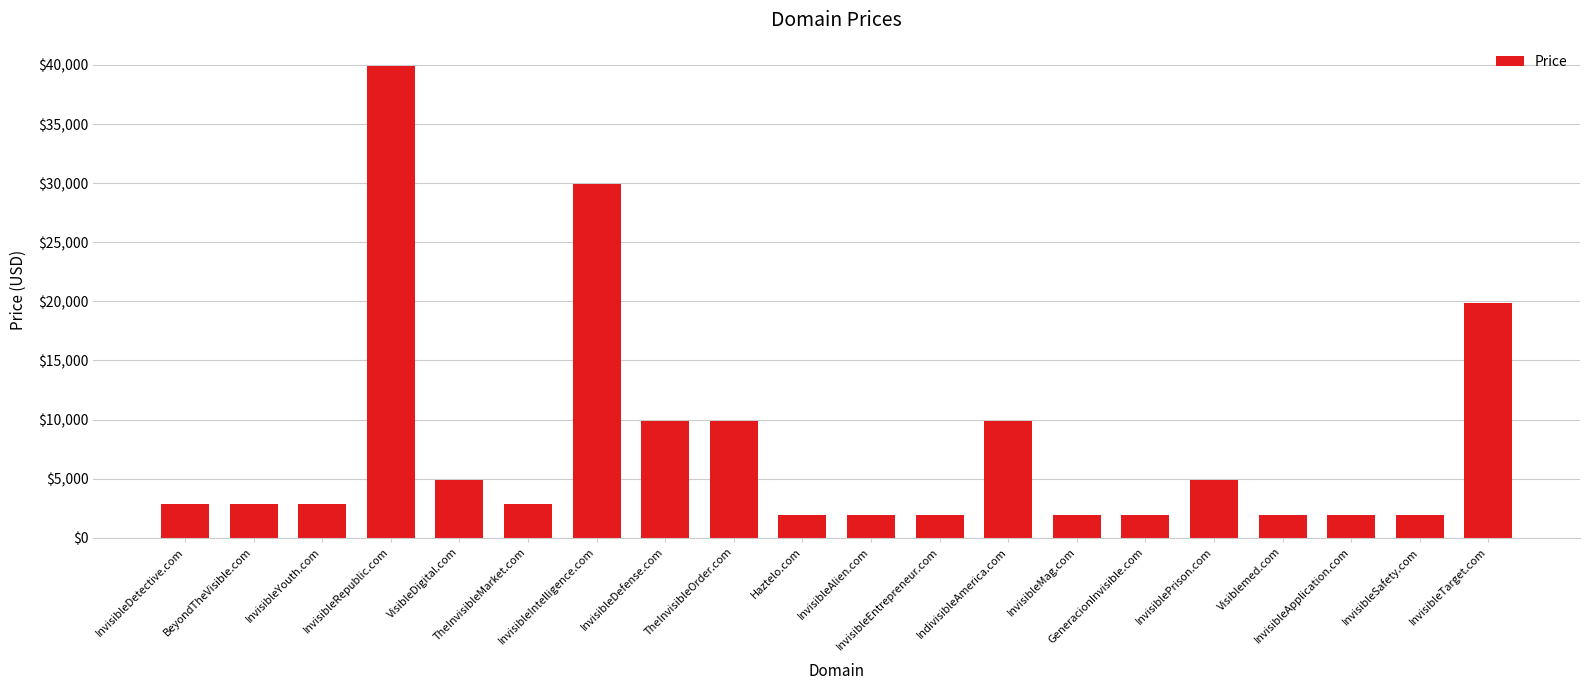

What is the minimum value shown in the chart?

1888